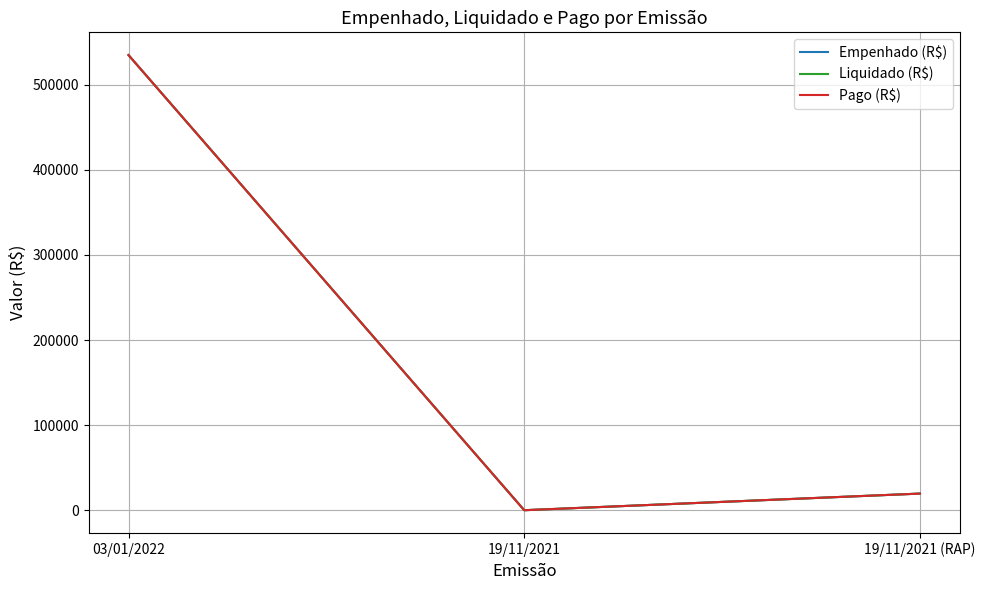

Is this an area chart (filled region under the line)?

No